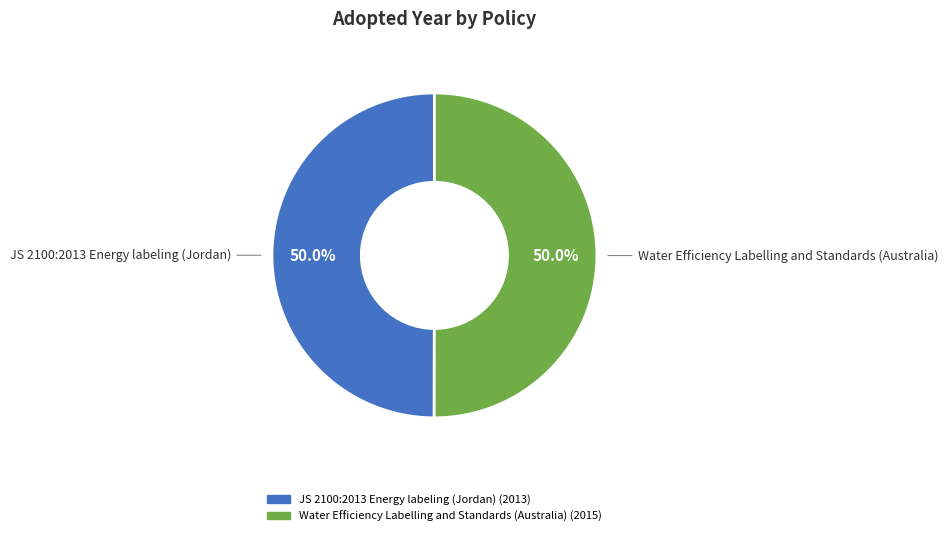

To the nearest percent, what is the average slice percentage?

50%